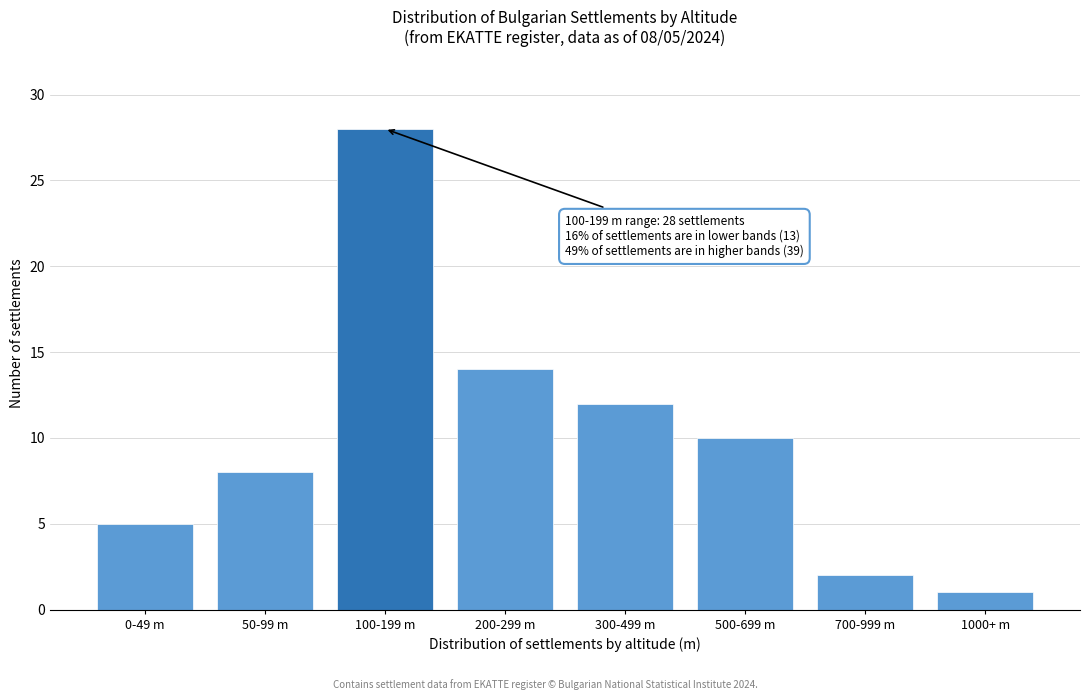

Reading left to right, extract all data points from this chart.

5	8	28	14	12	10	2	1